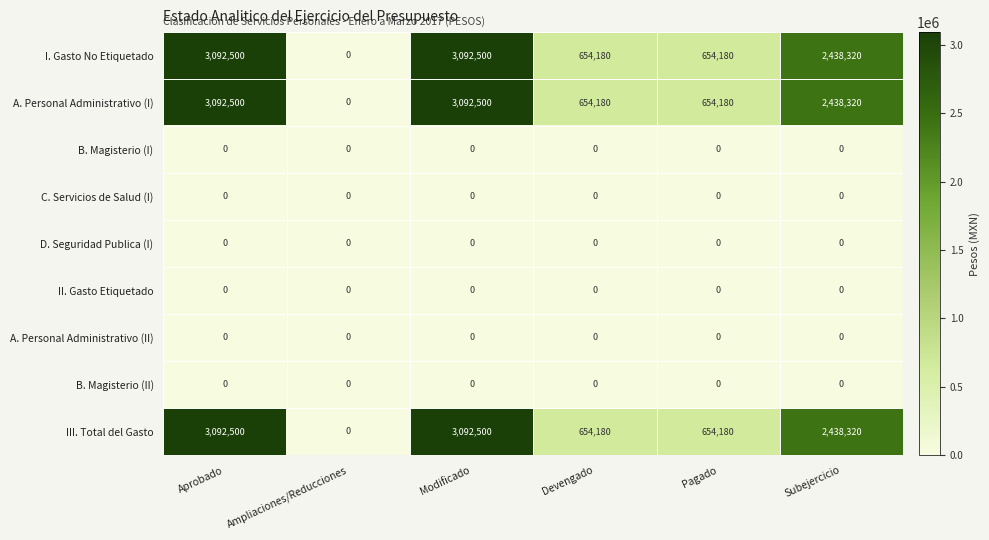

How many series are shown in this chart?

9